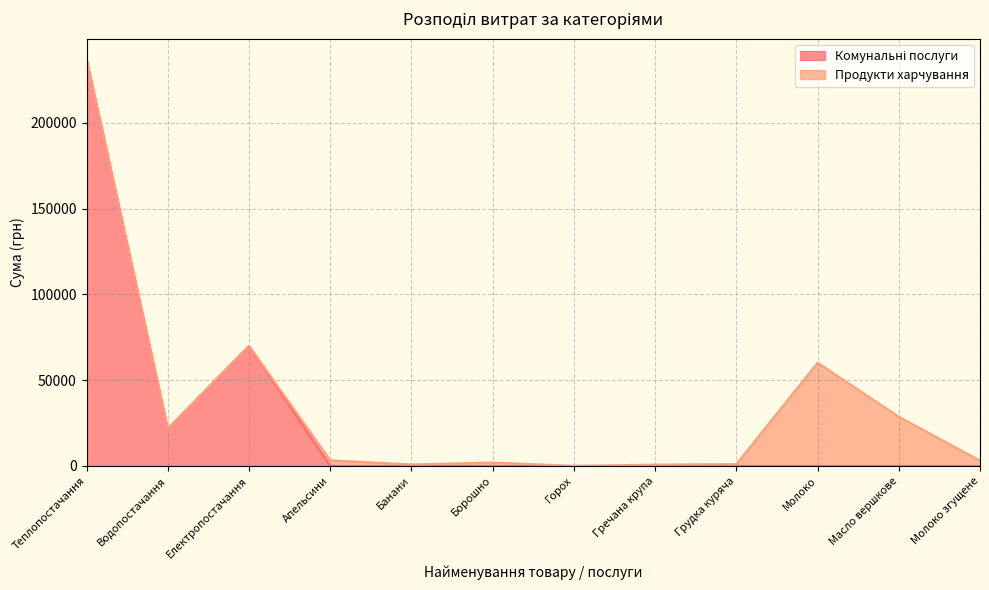

Reading left to right, extract all data points from this chart.

Комунальні послуги (лінія): 237104.9	21744.9	70001.8	0.0	0.0	0.0	0.0	0.0	0.0	0.0	0.0	0.0
Продукти харчування (лінія): 237104.9	21744.9	70001.8	3322.8	892.5	2016.0	102.6	810.0	1094.7	60171.7	28675.0	3114.5